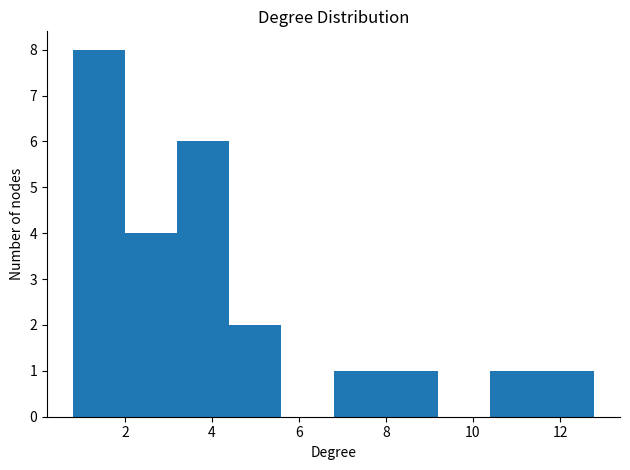

Reading left to right, transcribe this chart: for each bar, give the range it covers on the x-axis and its height. Neither the bar edges nor the heights are printed on the chart, so give them approximately, as read against the axes.

0.8 to 2.0: 8
2.0 to 3.2: 4
3.2 to 4.4: 6
4.4 to 5.6: 2
5.6 to 6.8: 0
6.8 to 8.0: 1
8.0 to 9.2: 1
9.2 to 10.4: 0
10.4 to 11.6: 1
11.6 to 12.8: 1